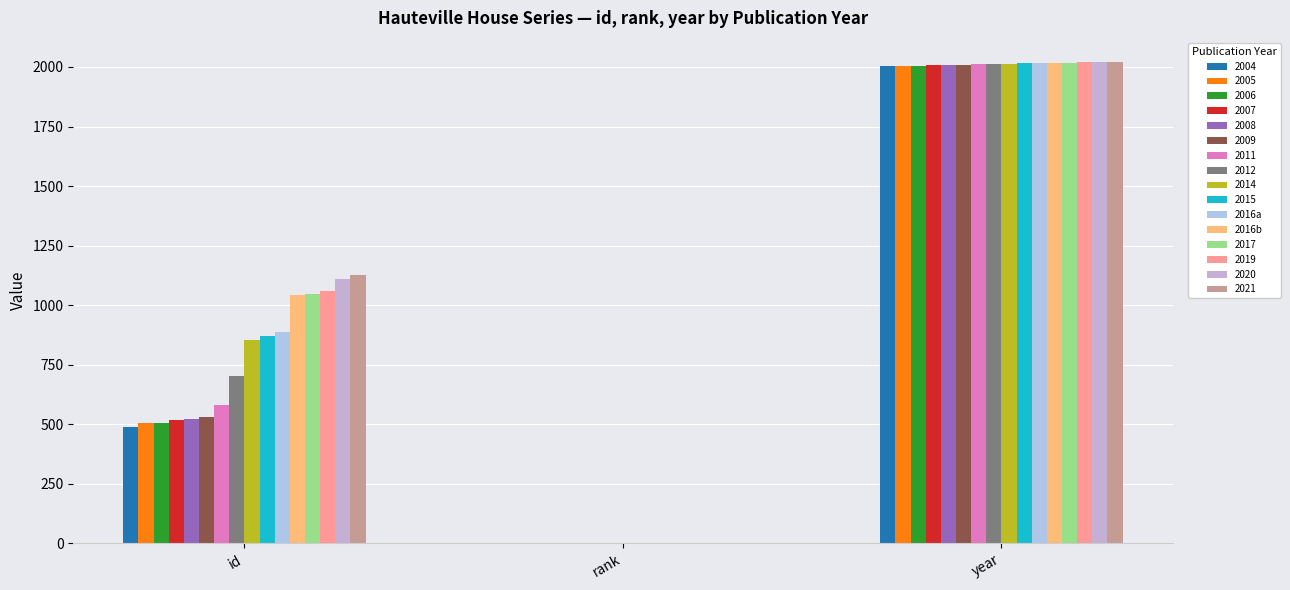

Does the chart contain stacked bars?

No